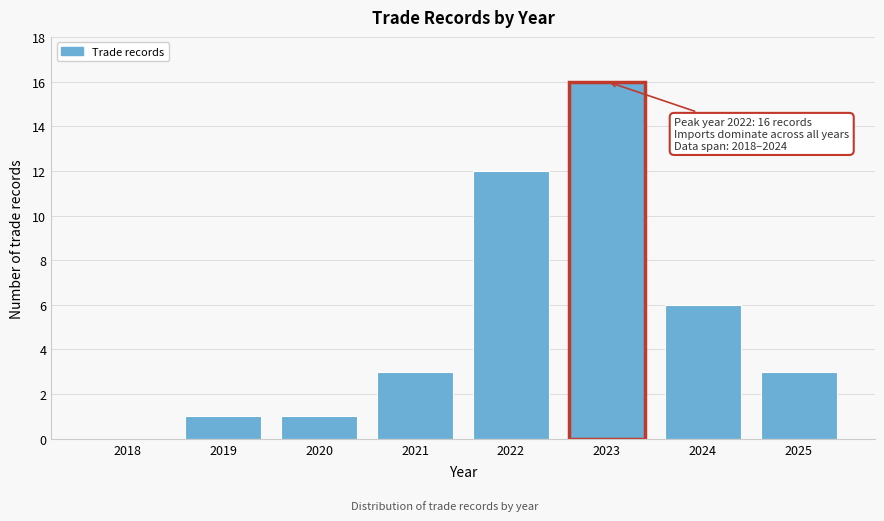

Reading left to right, list all the values displayed in this chart.

2018=0	2019=1	2020=1	2021=3	2022=12	2023=16	2024=6	2025=3